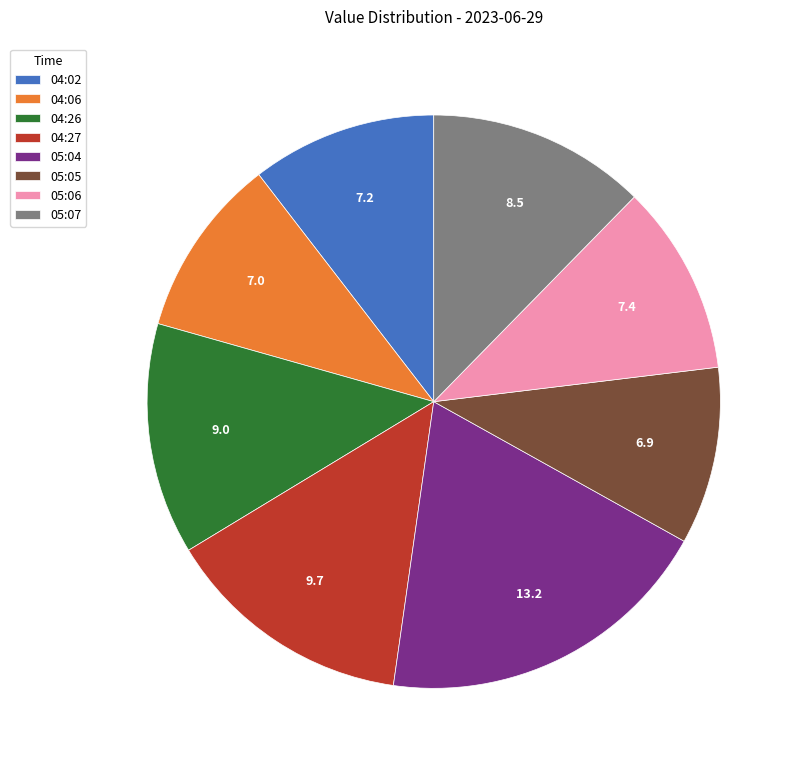

Which has a higher value, 05:06 or 04:27?

04:27